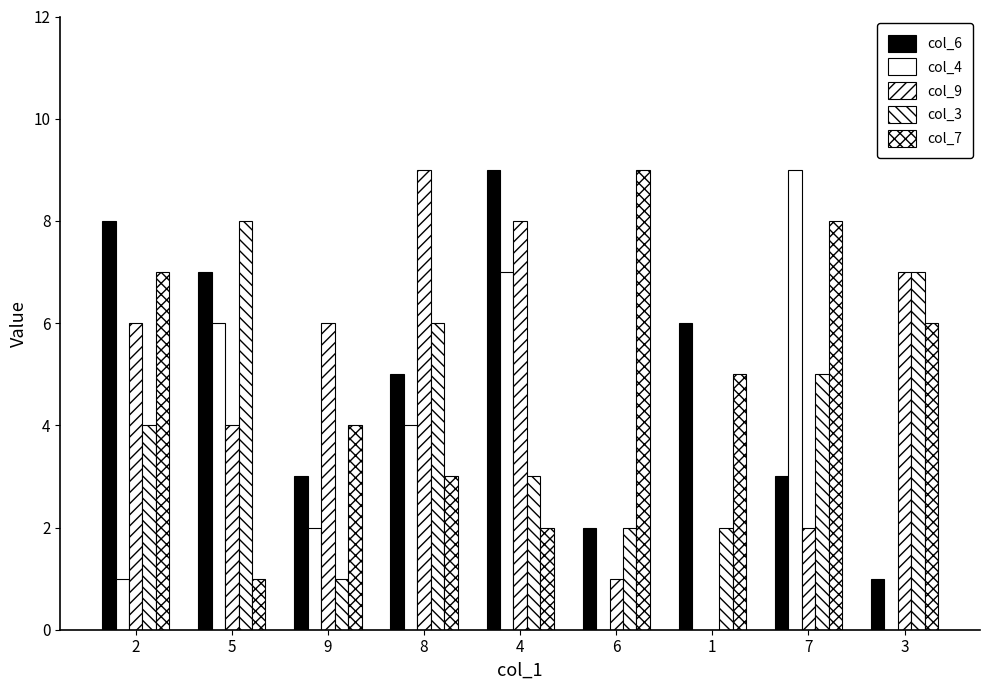

How many series are shown in this chart?

5